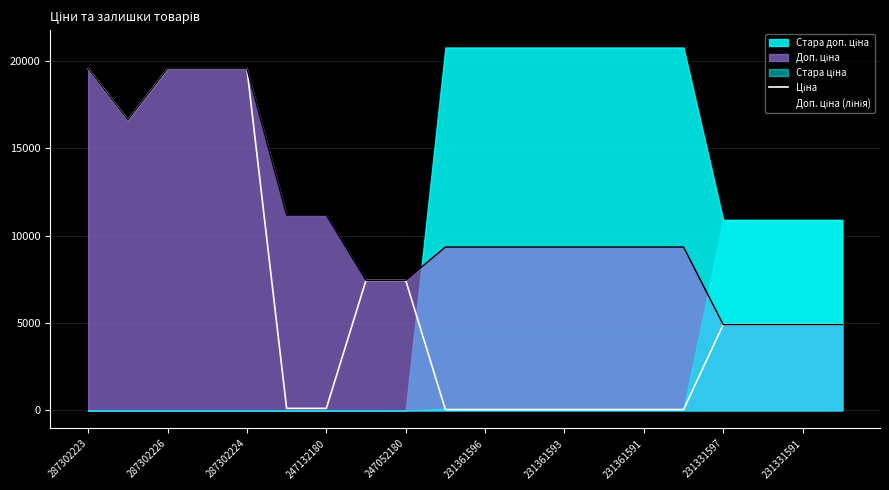

In Доп. ціна (лінія), how many points are lower than both neighbors (excluding endpoints)?

1